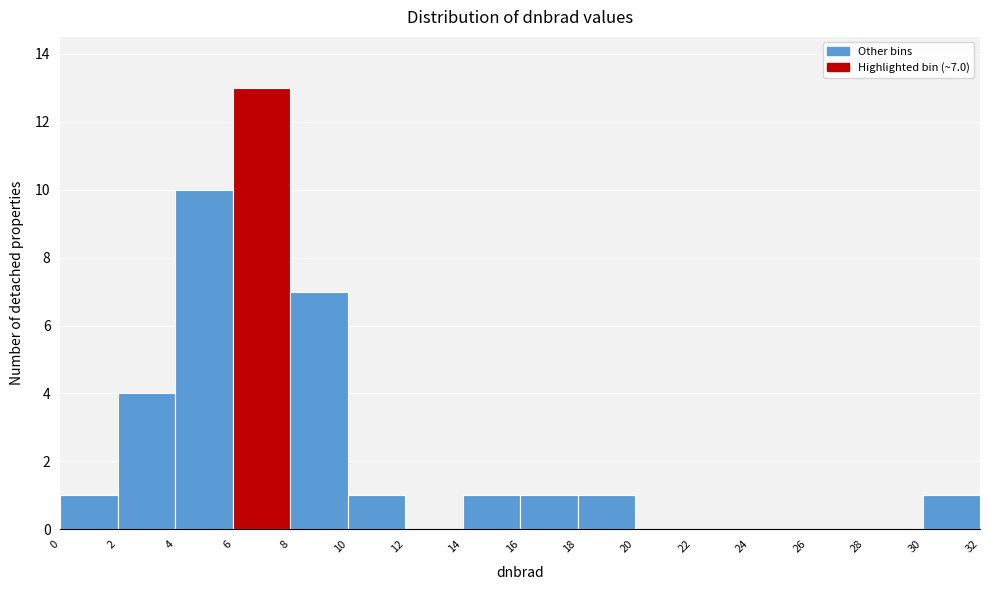

Over which range of the x-axis is the bar tallest?

6 to 8